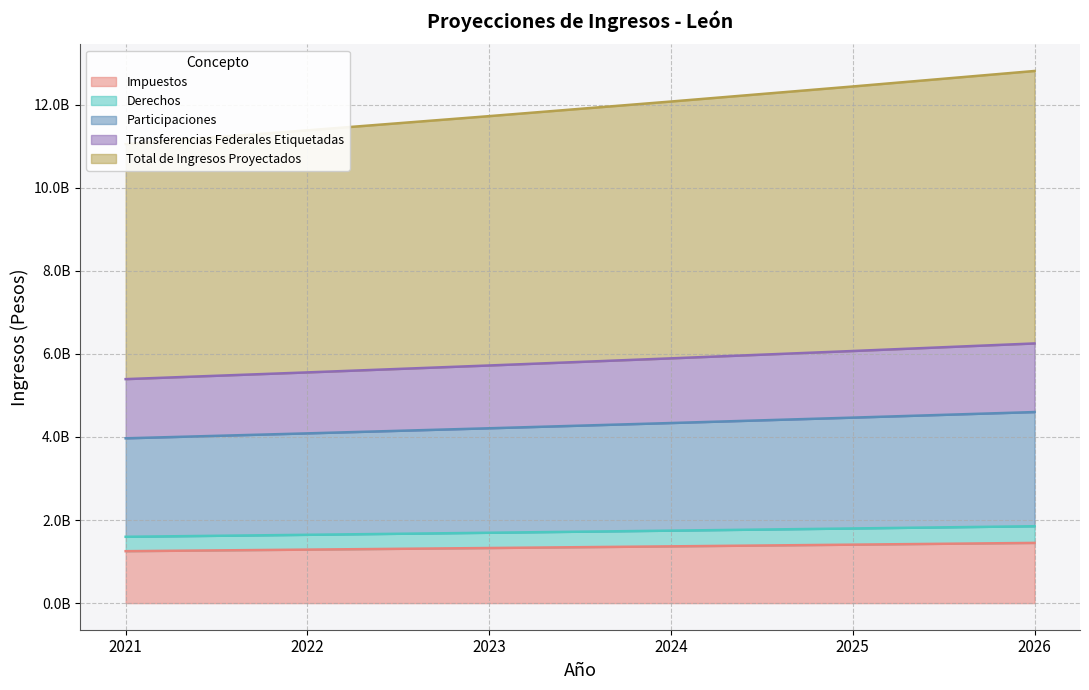

How many lines are shown in the chart?

5